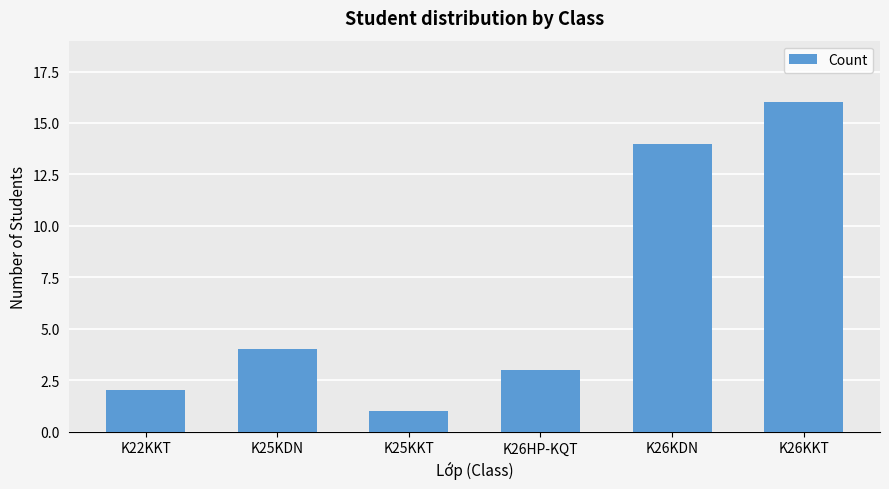

Where is the data nearest to the value 8?

K25KDN